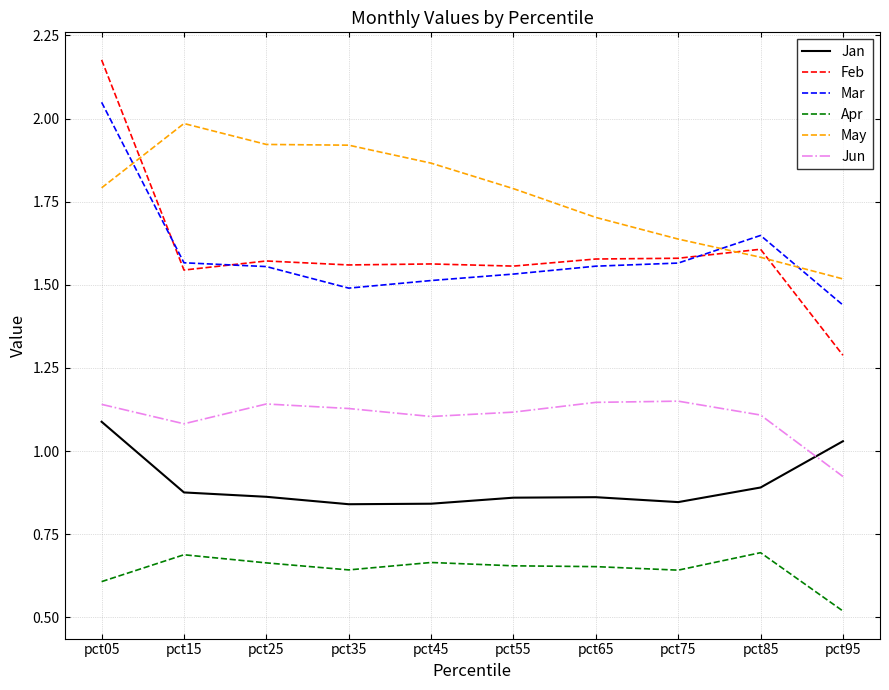

At which category does May reach its first local peak?

pct15